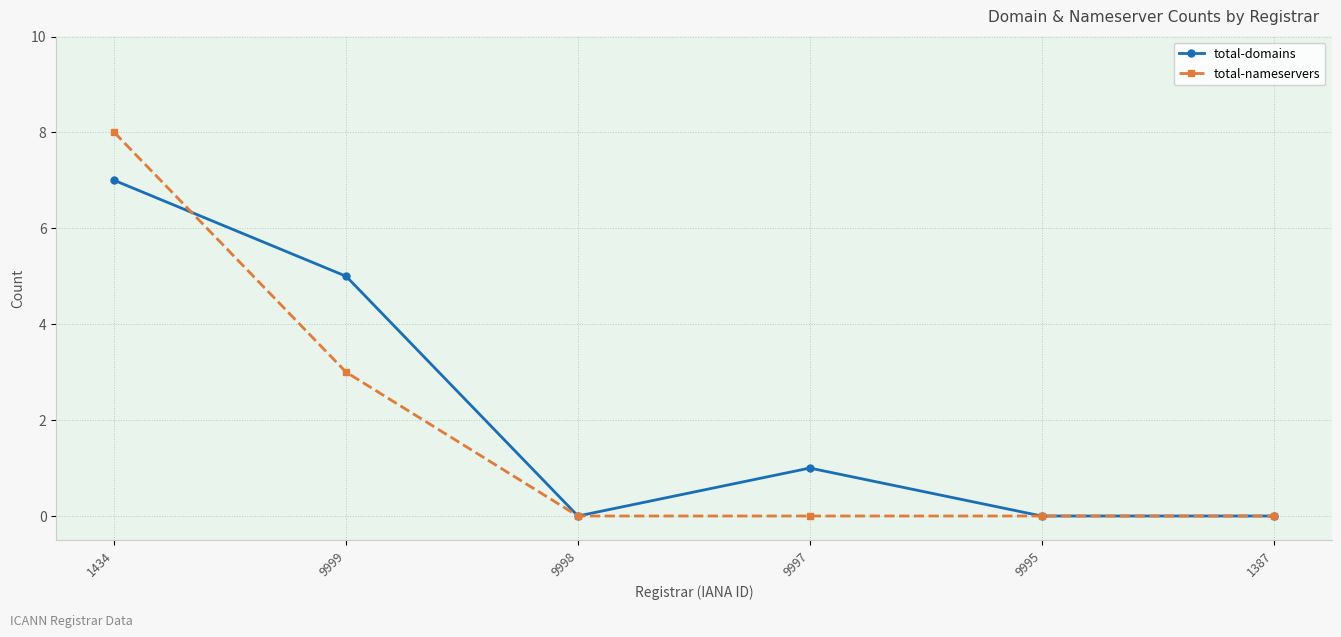

Between which two adjacent categories do total-nameservers and total-domains first intersect?

1434 and 9999